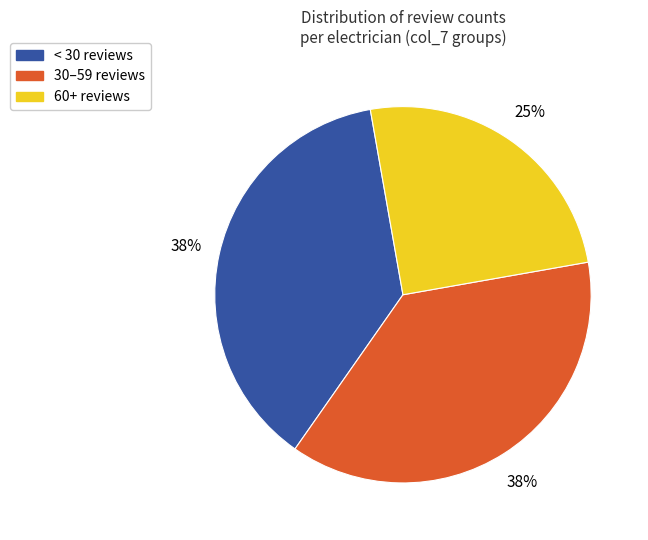

Does any single category account for the majority?

No